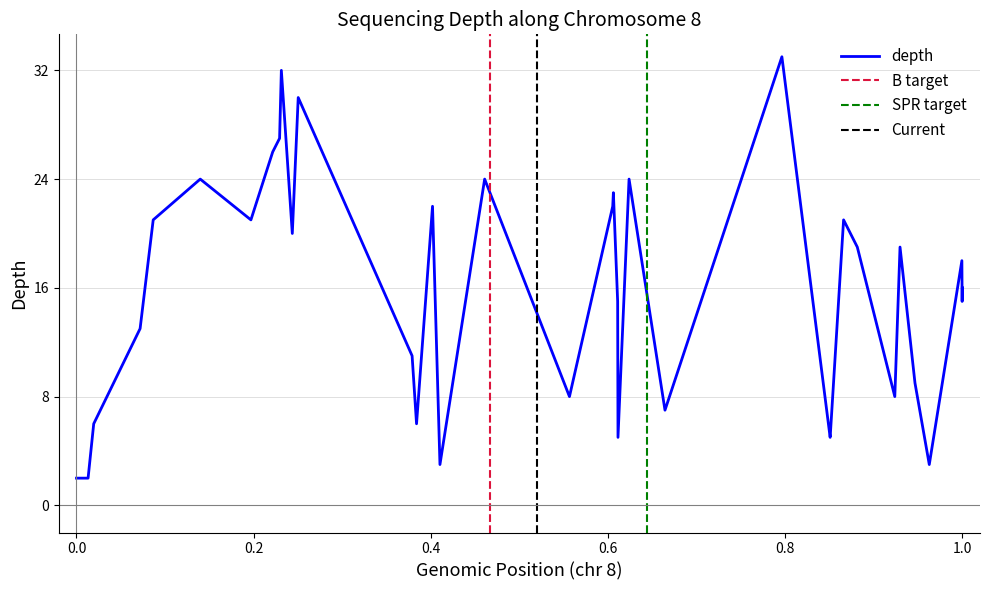

How many lines are shown in the chart?

1